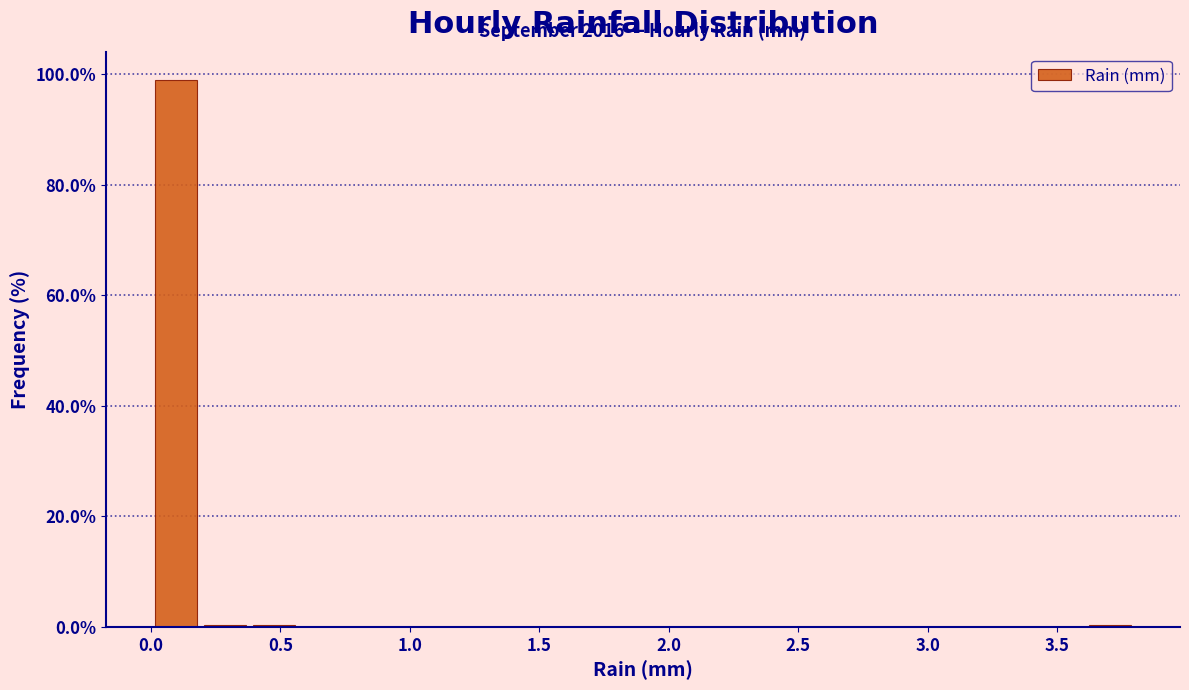

Around what value on the x-axis is the tallest bar? Give the approximate position of its centre, as read against the axis.

0.10